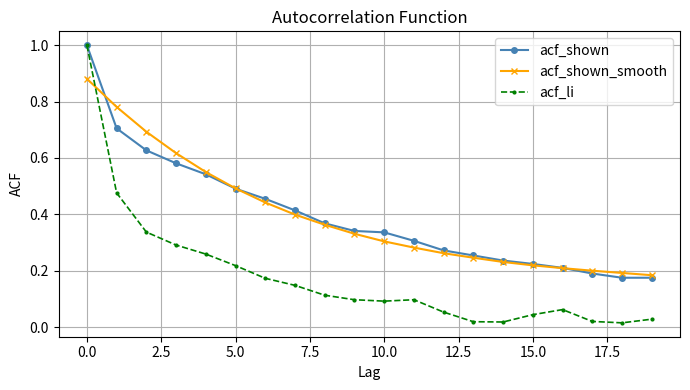

At how many categories does at least one series exceed 0?

20